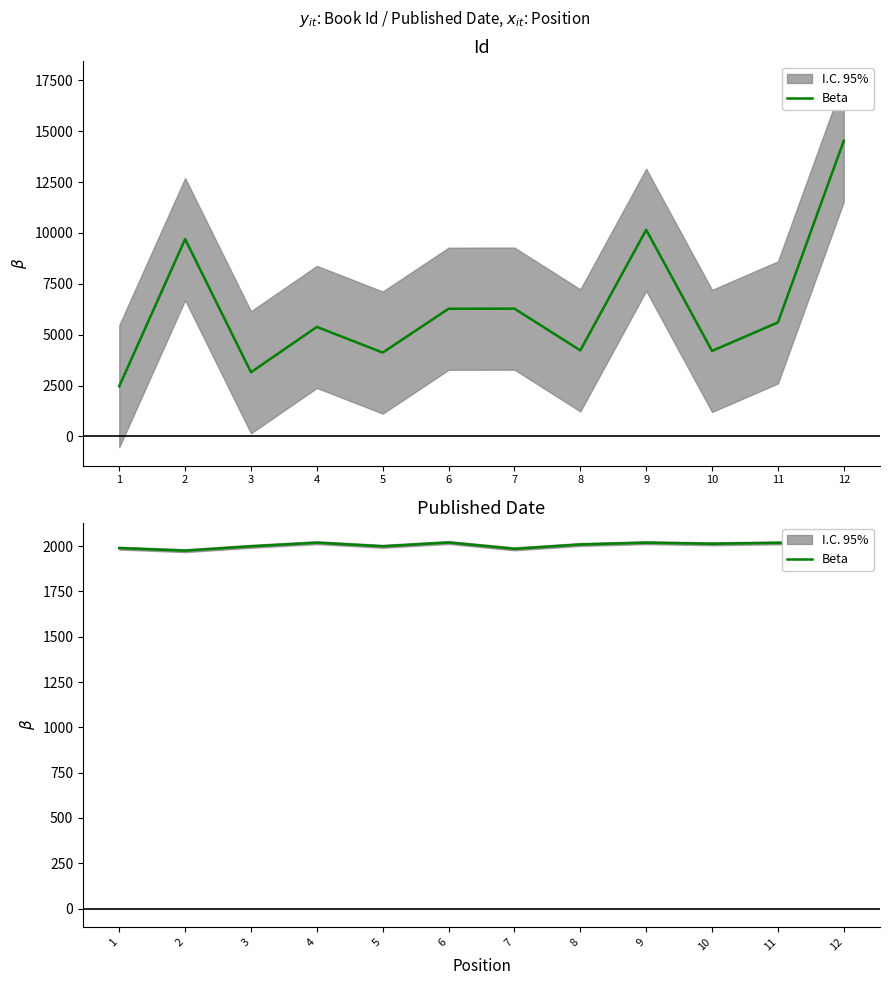

What is the approximate value at 10, to the nearest 5?

2015